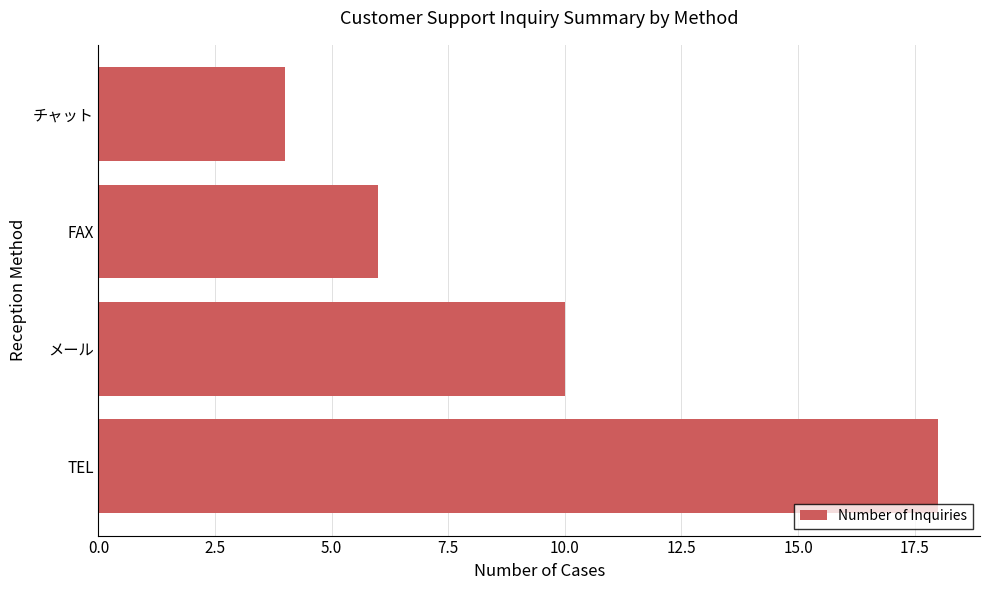

Is it true that the value at FAX is 2?

False